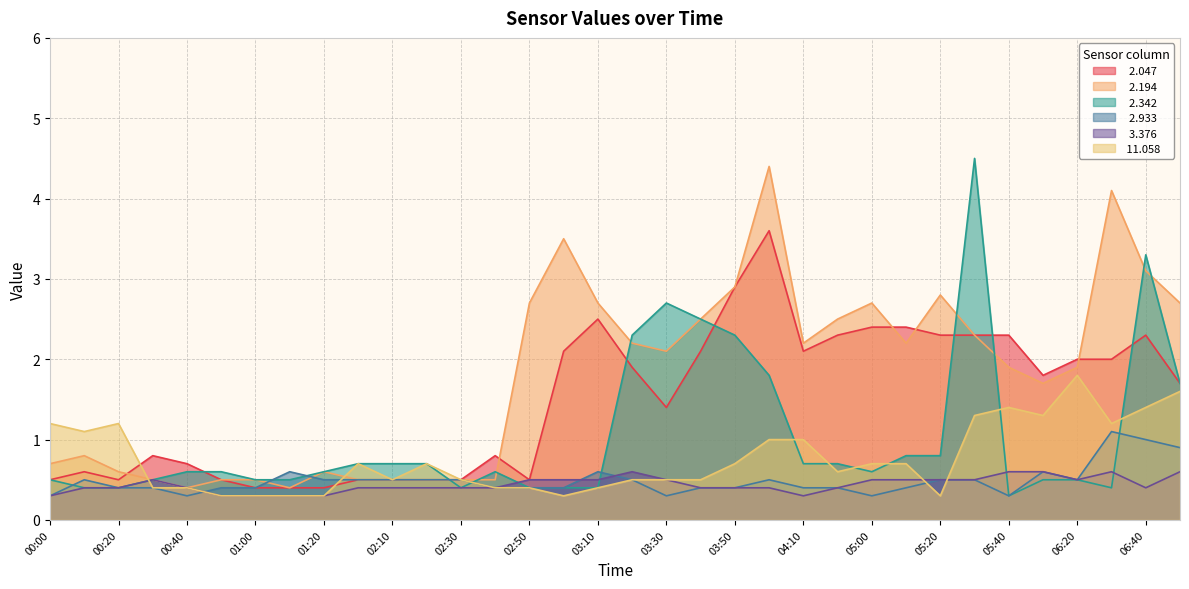

What is the minimum value for   2.342?

0.3